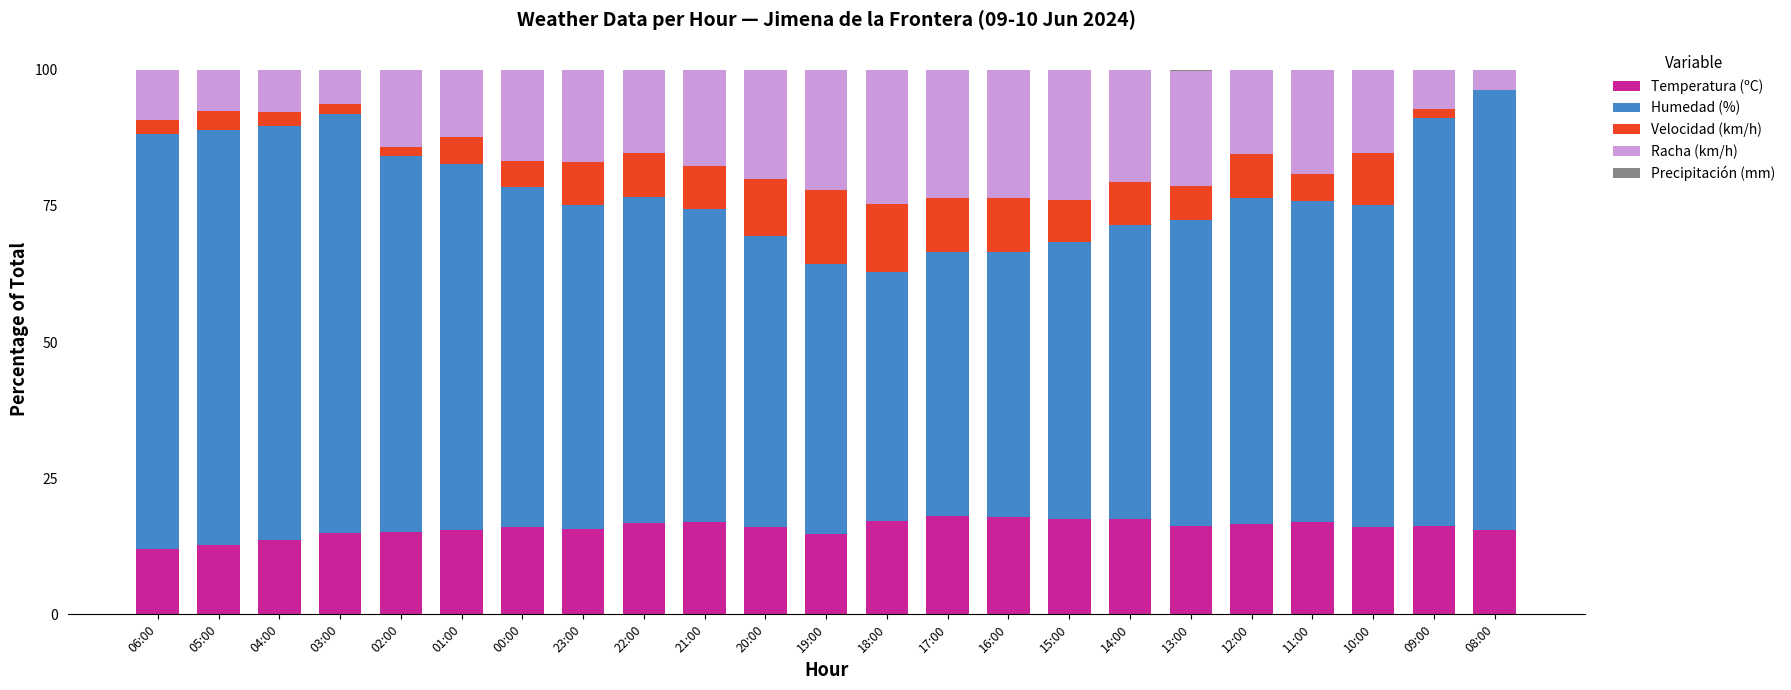

What is the maximum value for Temperatura (ºC)?

18.1